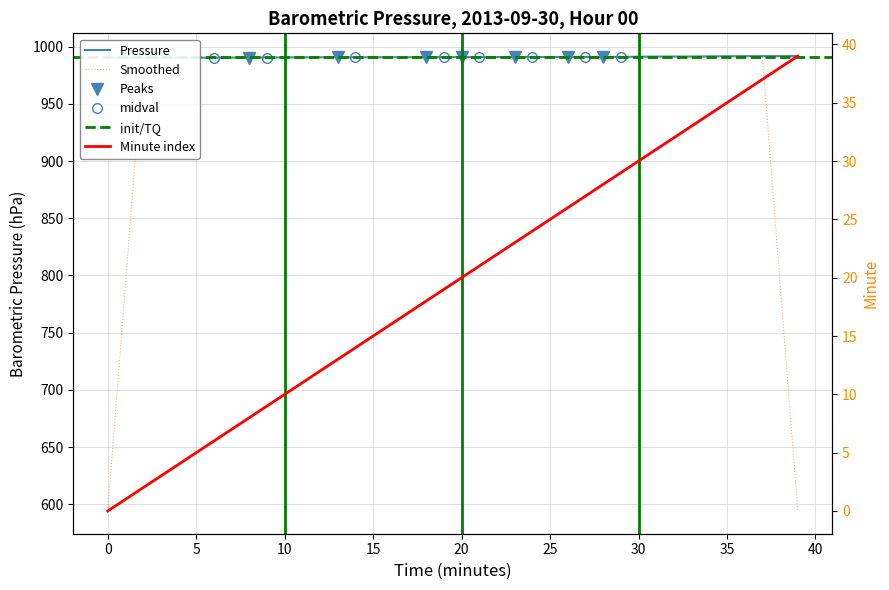

In Barometric Pressure (hPa), how many points are lower than both neighbors (excluding endpoints)?

8